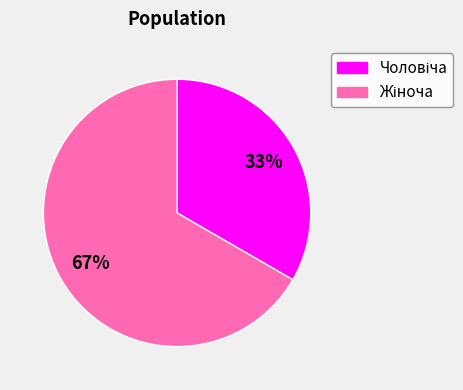

To the nearest percent, what is the average slice percentage?

50%